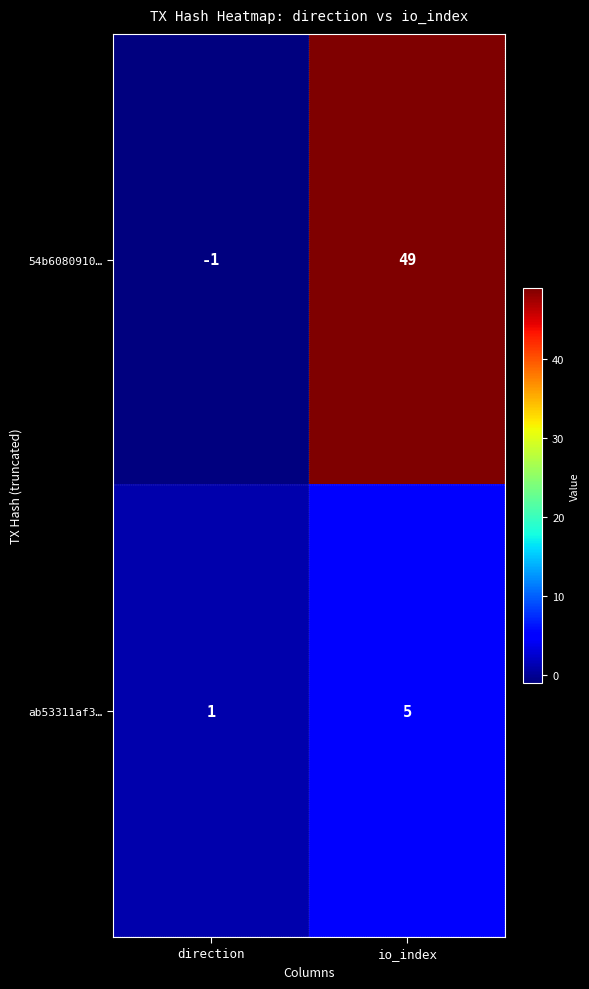

Which series has the largest range (max minus min)?

54b6080910…